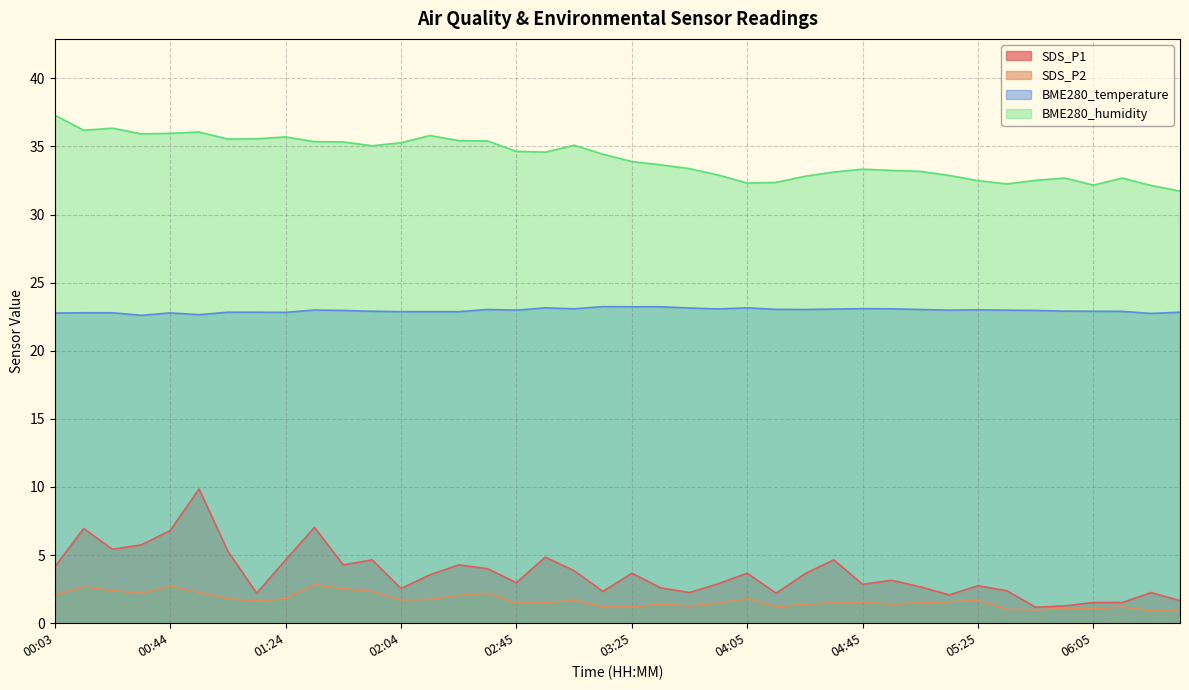

What is the maximum value shown in the chart?

37.3